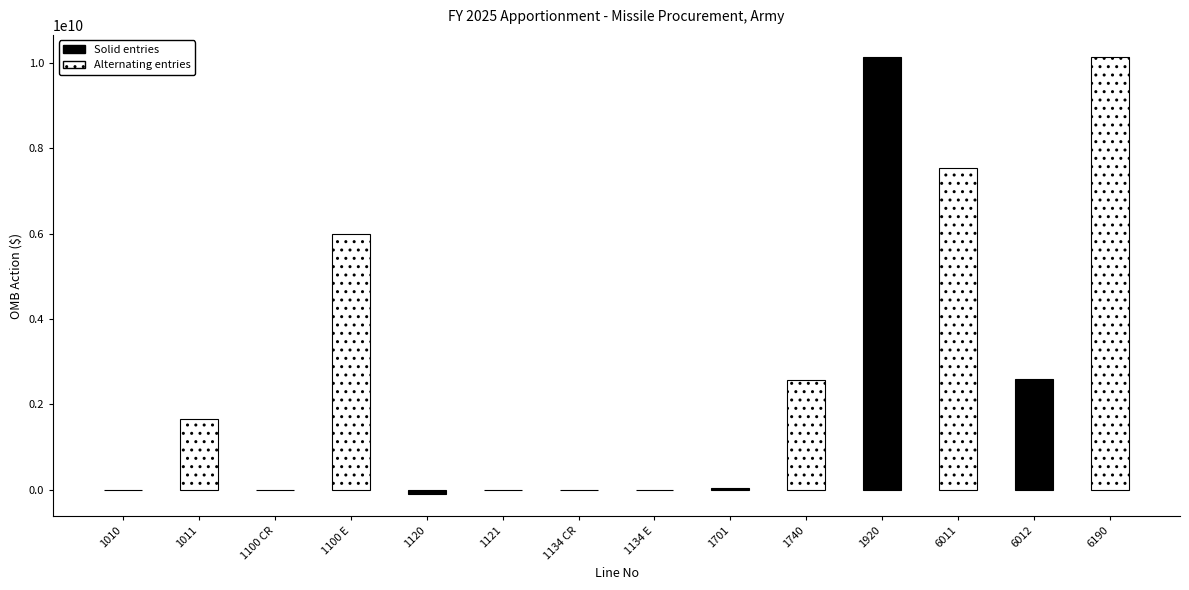

What is the value of the 5th bar from the left?

-107400000